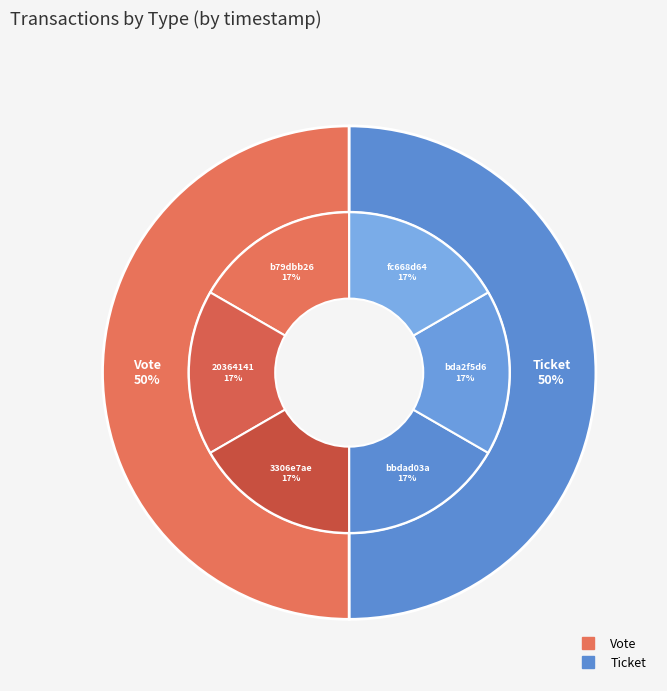

At Ticket, list the series in order from smallest to largest.

Ticket, Vote